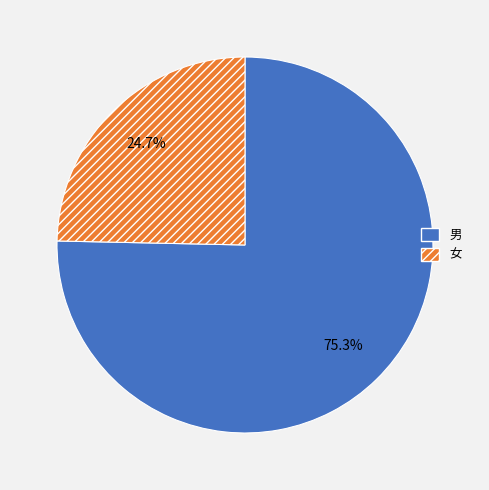

True or false: 女 accounts for 25% of the total.

True